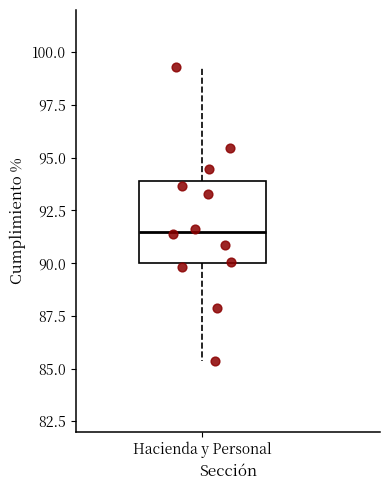

Read this box plot against the y-axis: the position of the median line, the range covered by the box, and the ends of both whiskers. The values are not printed on the chart, so give them approximately, as read against the axis.

median 91.5, box 90.0 to 94.0, whiskers 85.5 to 99.5